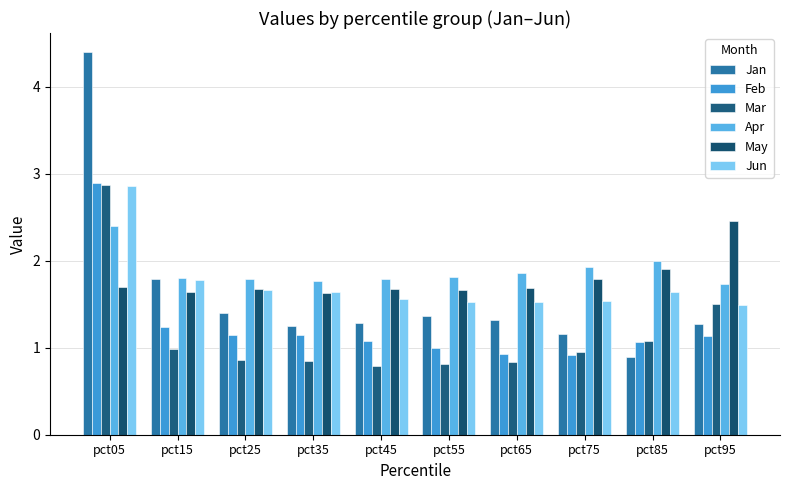

What is the value of the Jun bar at the 3rd from the left?

1.7